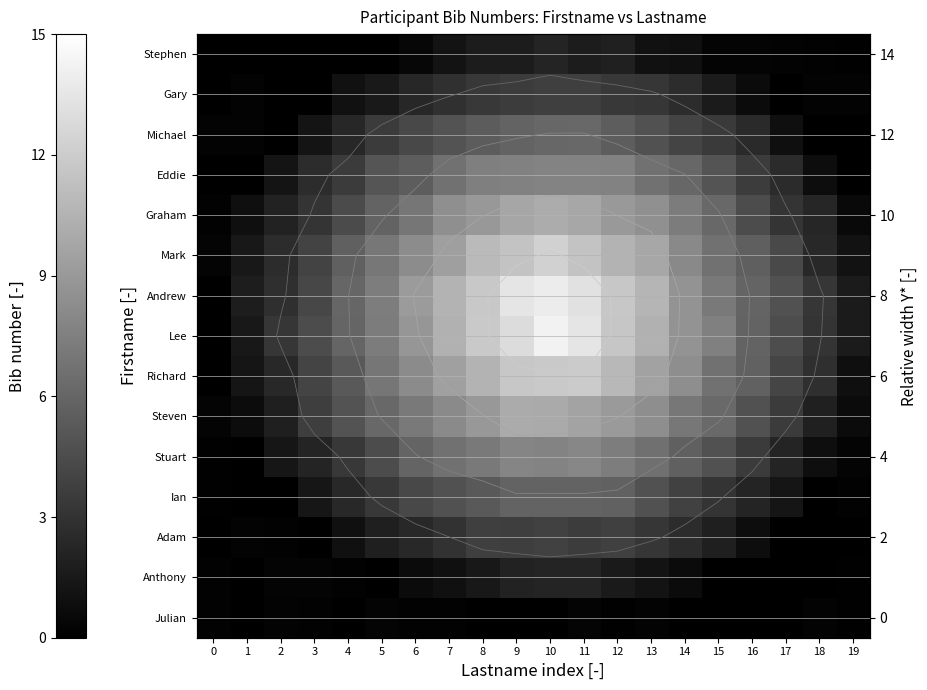

The value of Stephen at 1 is 0.0. True or false?

True